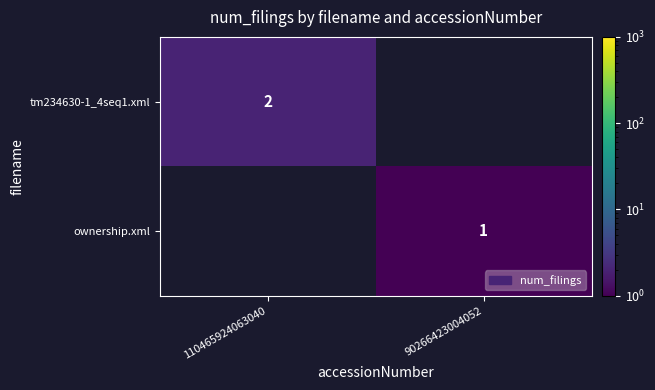

Is it true that ownership.xml equals 1 at 90266423004052?

True